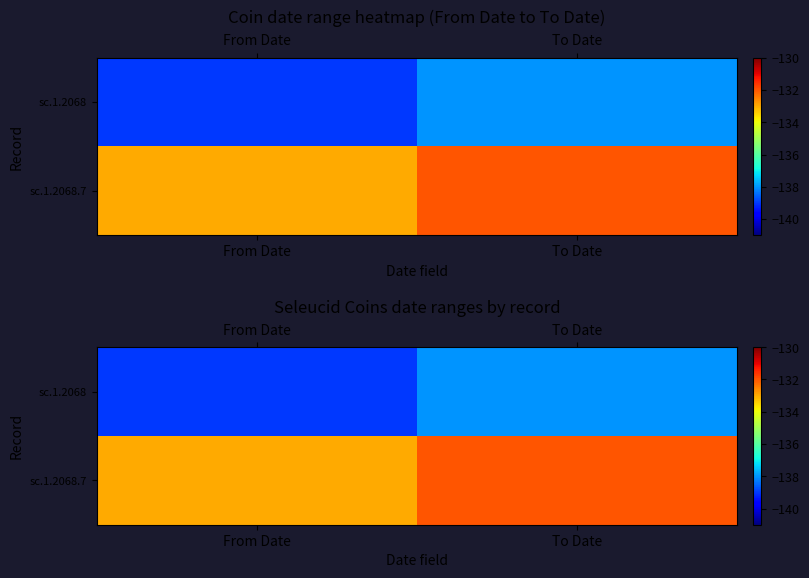

Rank the series by their average value, from highest to lowest.

sc.1.2068.7, sc.1.2068